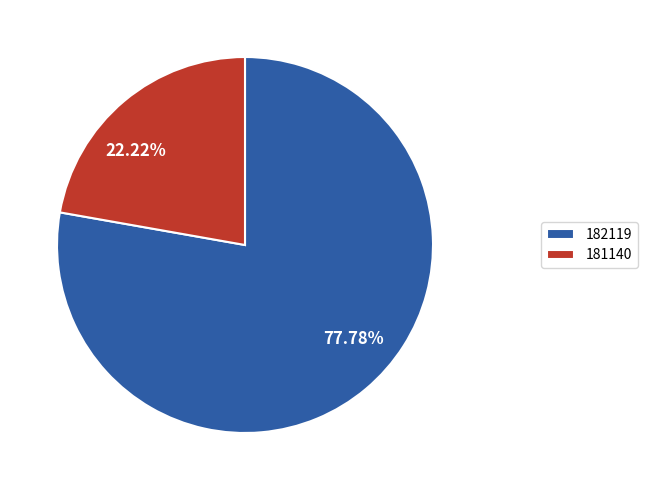

Count the number of slices in the pie.

2